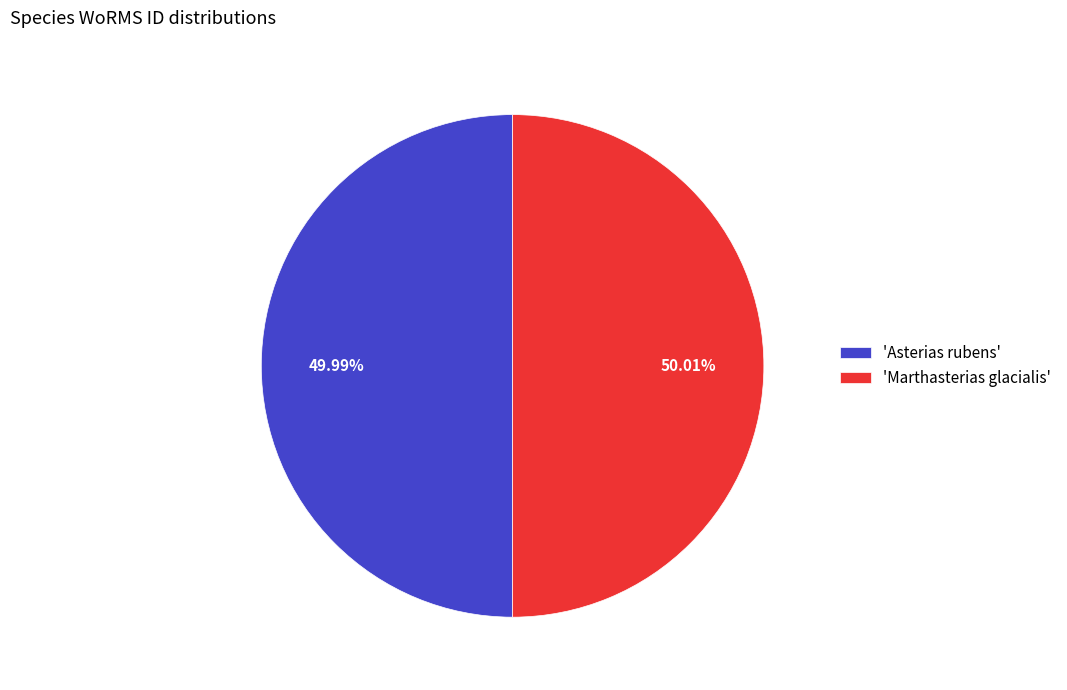

Combined, do 'Marthasterias glacialis' and 'Asterias rubens' account for over 50%?

Yes